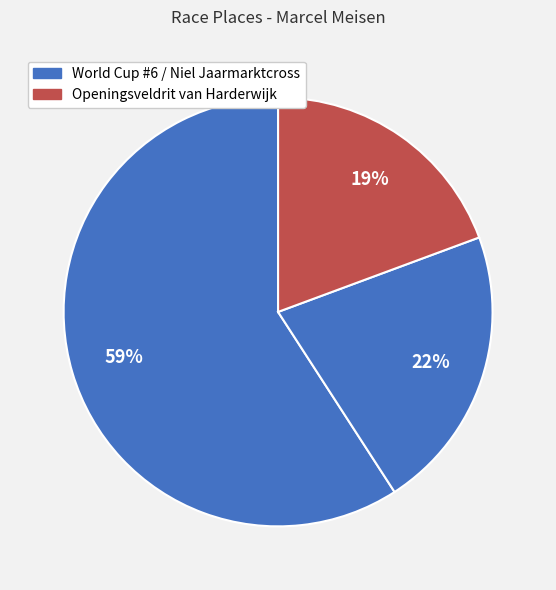

How many slices are in this pie chart?

3